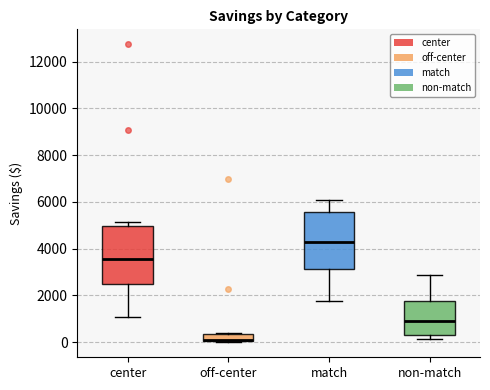

Reading left to right, read every box against the y-axis: the position of its median line, the range the box covers, and the ends of its whiskers. The values are not printed on the chart, so give them approximately, as read against the axis.

center: median 3600, box 2600 to 5000, whiskers 1000 to 5200
off-center: median 200, box 0 to 400, whiskers 0 to 400
match: median 4200, box 3200 to 5600, whiskers 1800 to 6000
non-match: median 1000, box 400 to 1800, whiskers 200 to 2800